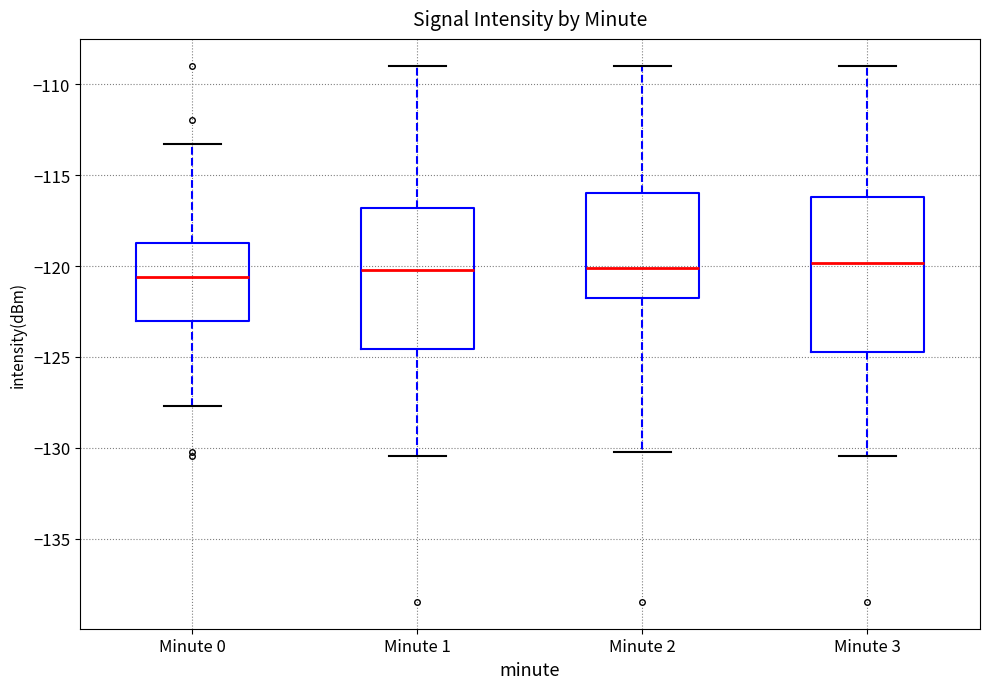

Where is the upper edge of the box for Minute 1 on the y-axis? The values are not printed on the chart, so give them approximately, as read against the axis.

-117.0